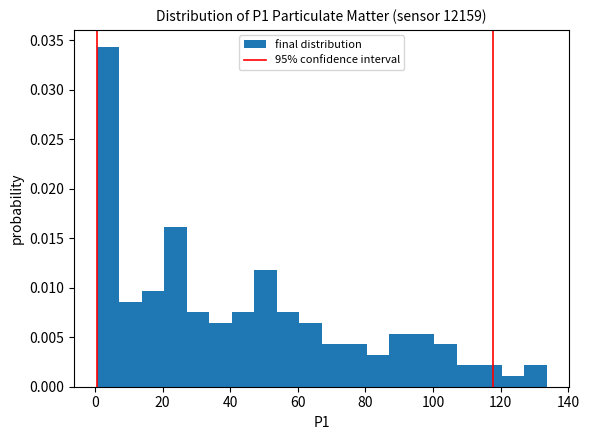

Read against the x-axis, roughly where is the centre of the tallest bar?

4